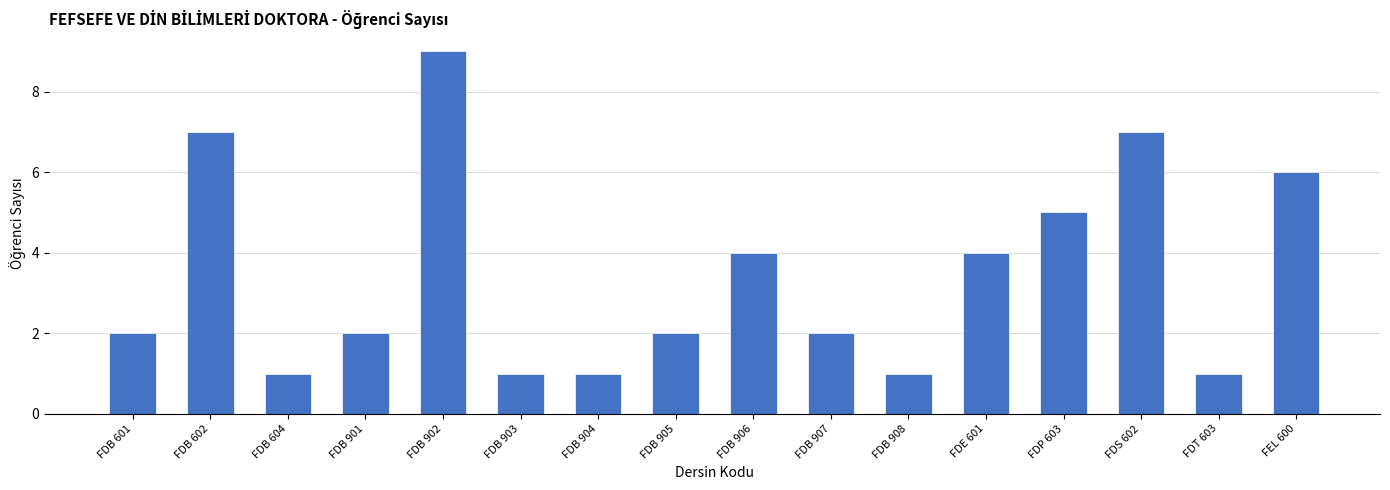

What value does the data have at FDB 904?

1